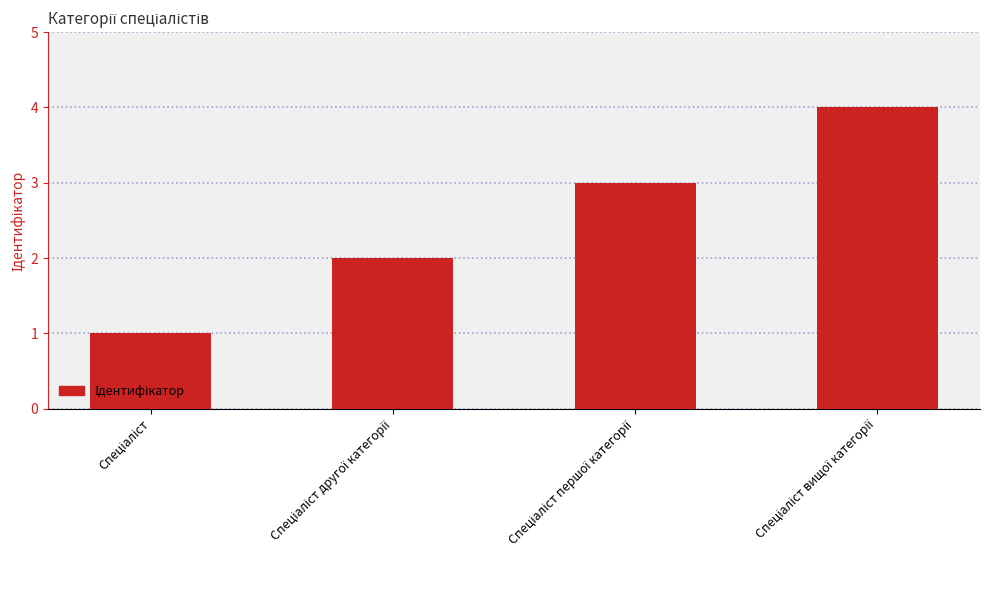

What is the value of the 2nd bar from the left?

2